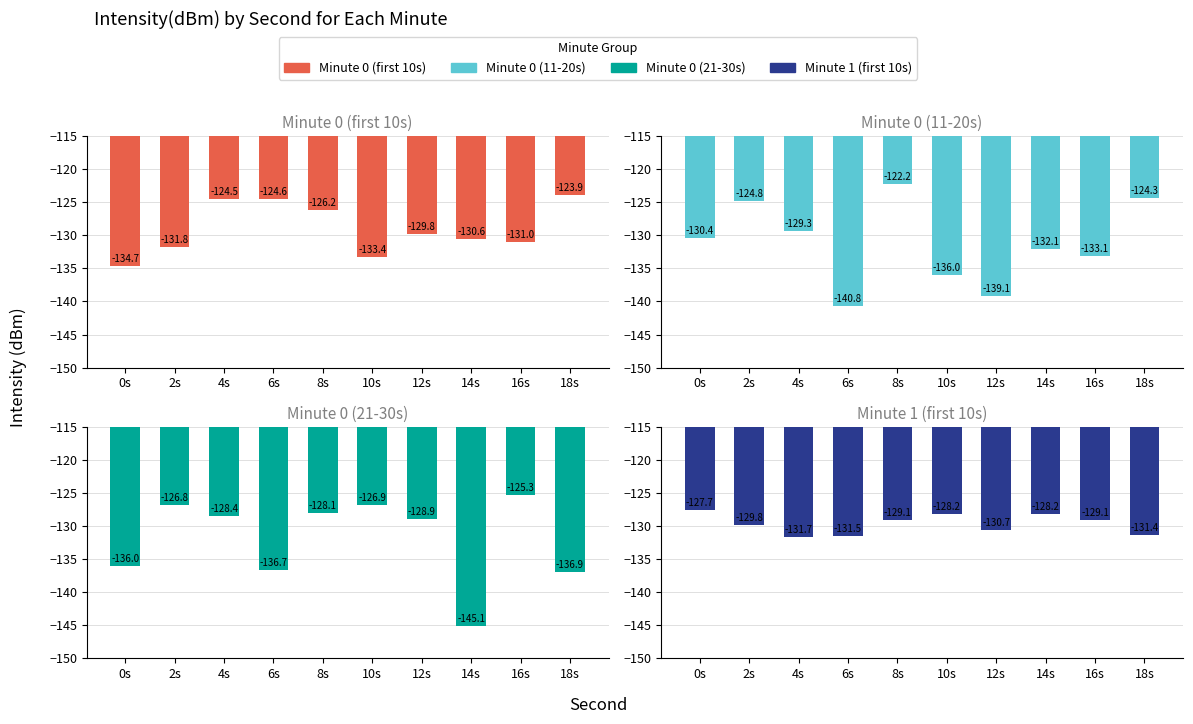

How many values in the Minute 1 (first 10s) series are below -129?

7